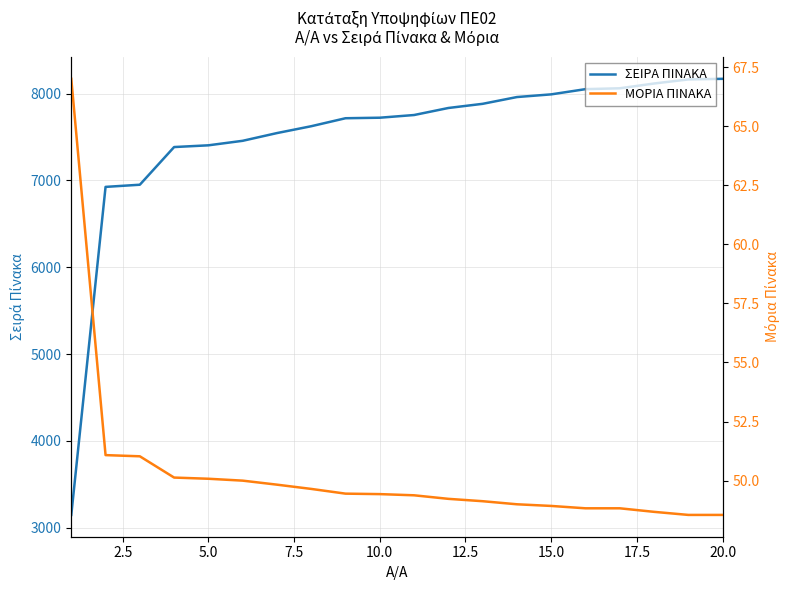

What are all the series names shown in the legend?

ΣΕΙΡΑ ΠΙΝΑΚΑ, ΜΟΡΙΑ ΠΙΝΑΚΑ